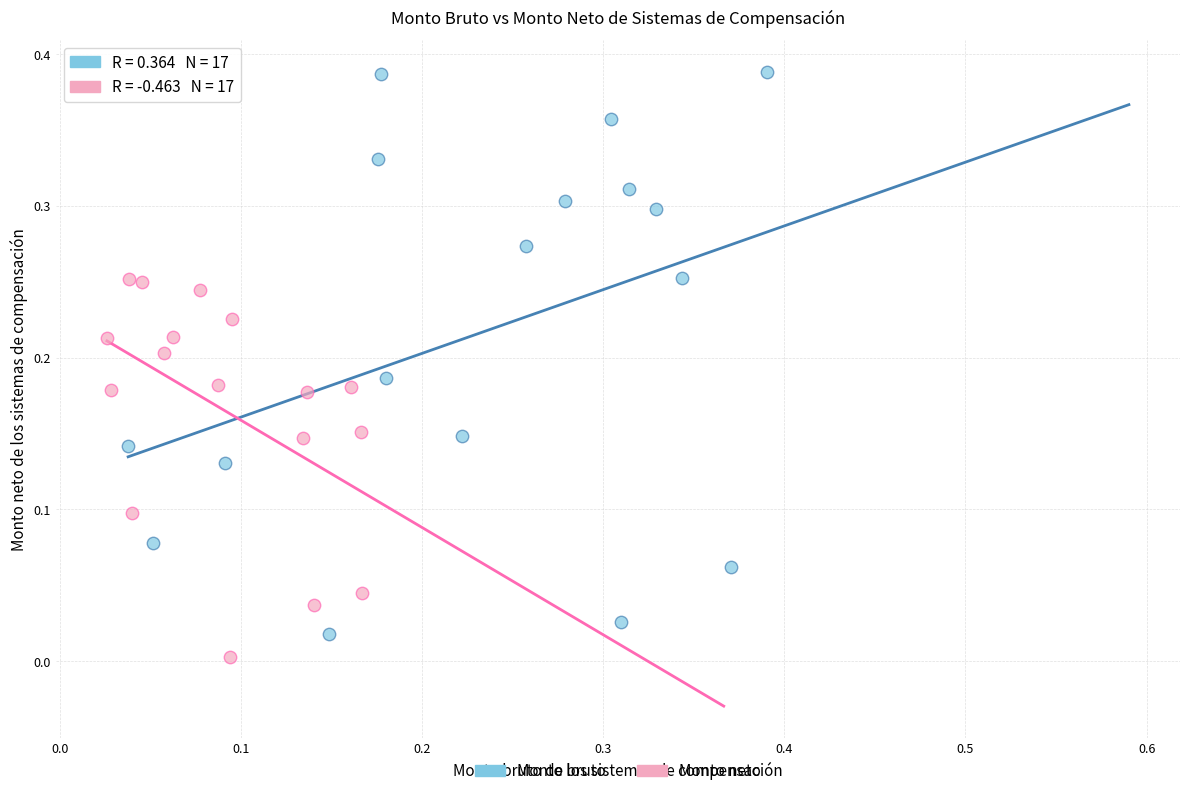

Which series reaches the maximum Y coordinate?

Monto bruto